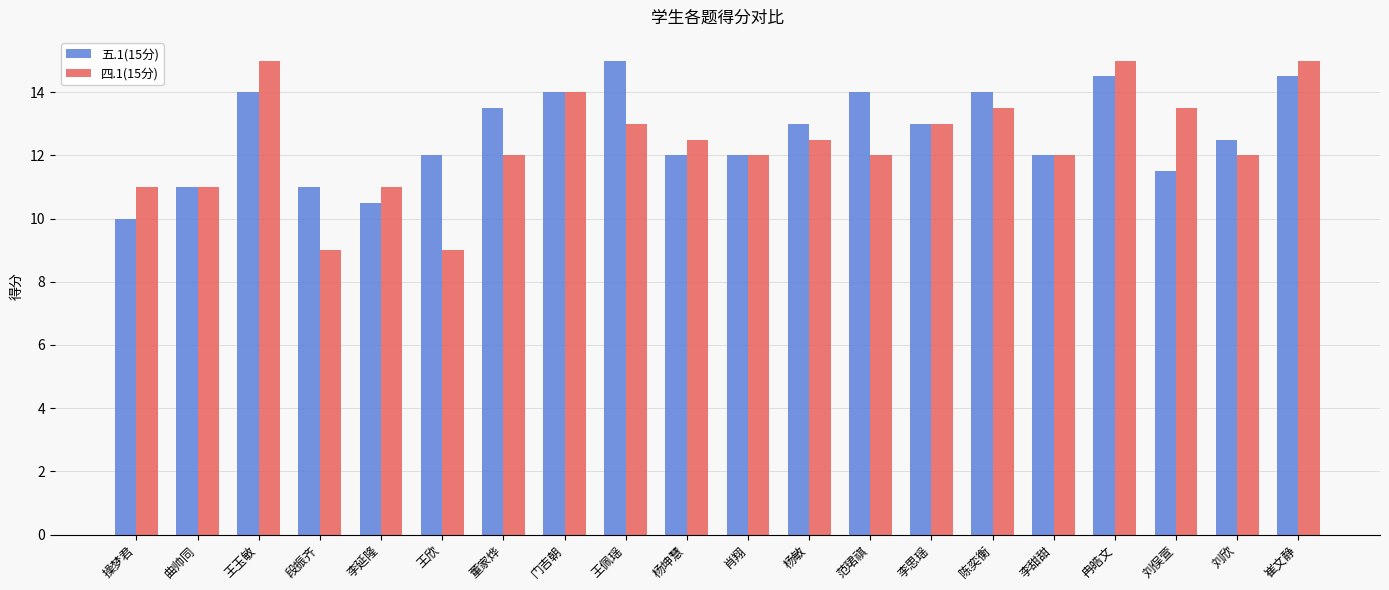

Rank the series at 刘俣萱 from highest to lowest value.

四.1(15分), 五.1(15分)